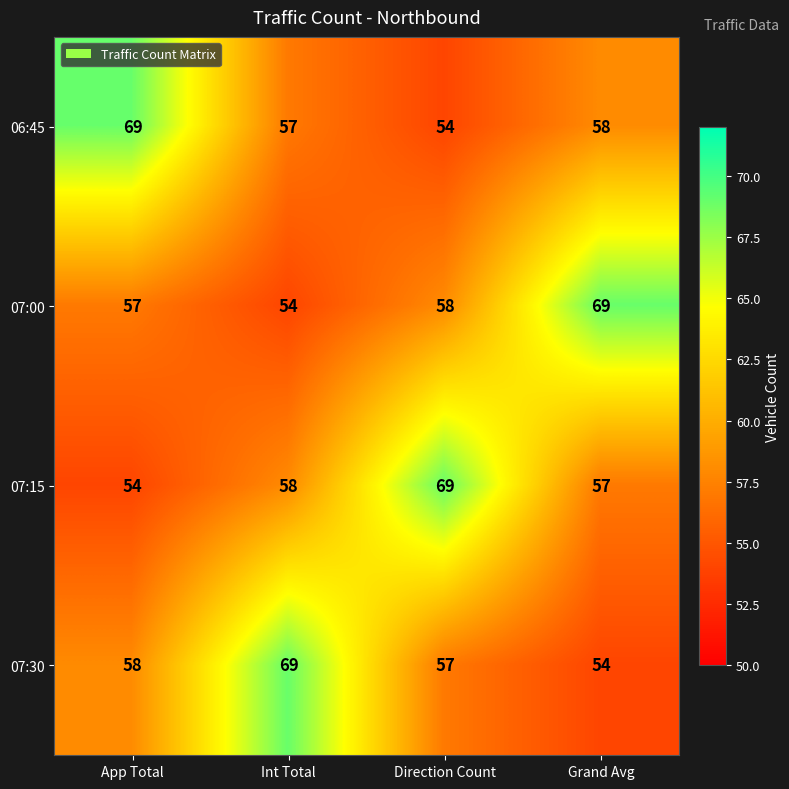

True or false: 07:15 has a value of 38 at App Total.

False